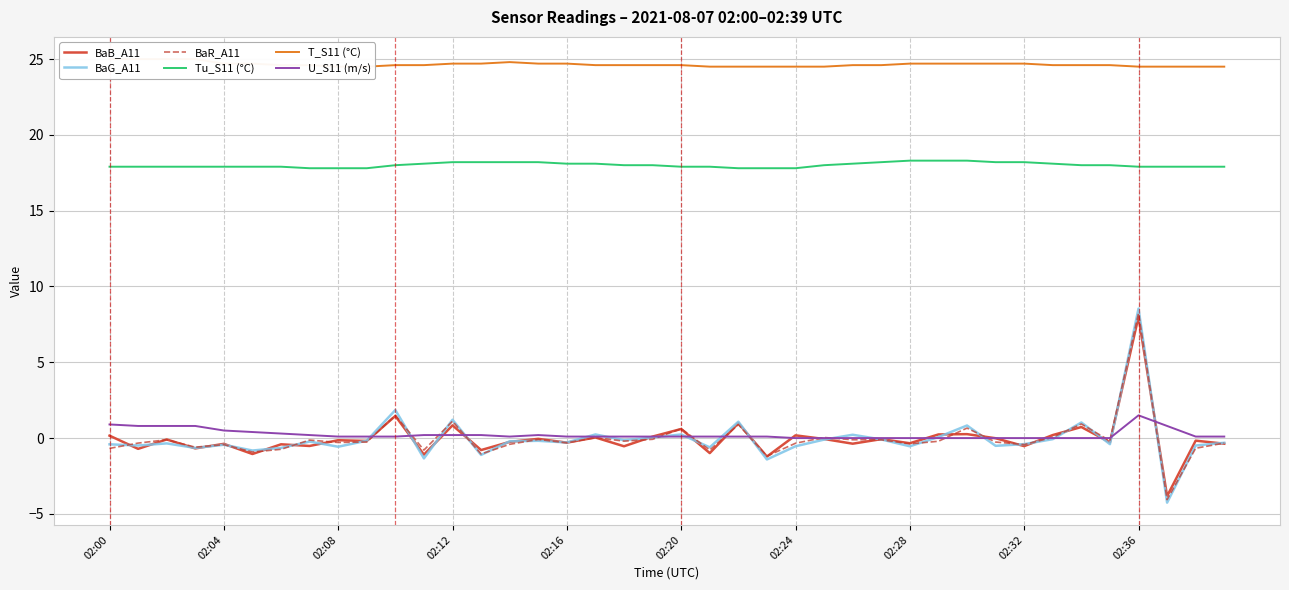

True or false: U_S11 (m/s) and Tu_S11 (°C) intersect in this chart.

False